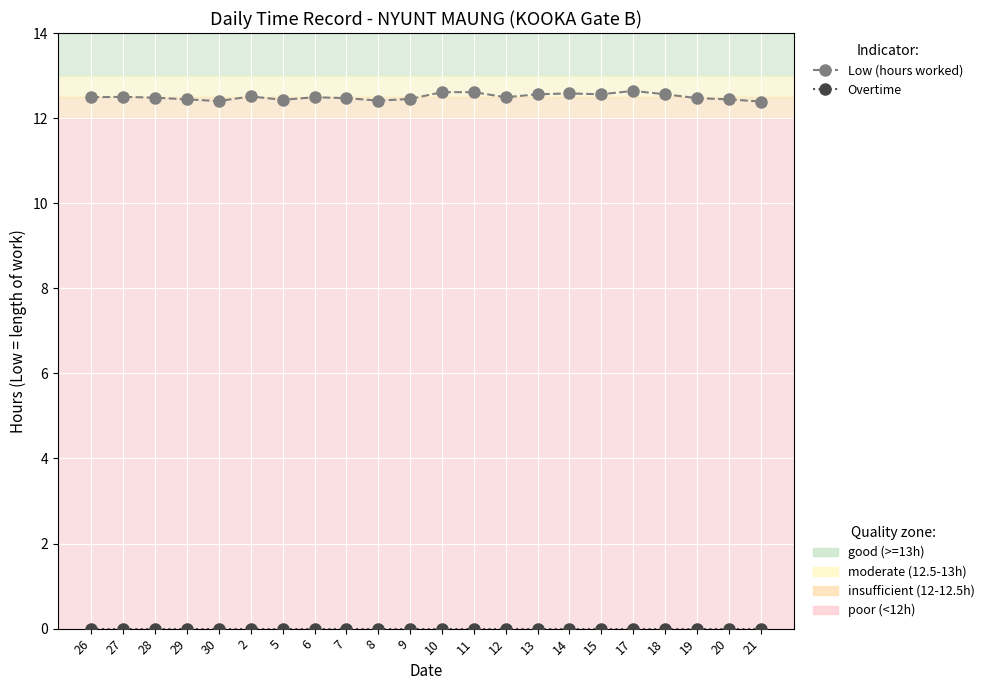

What is the difference between the highest and lowest values at 11?

12.6